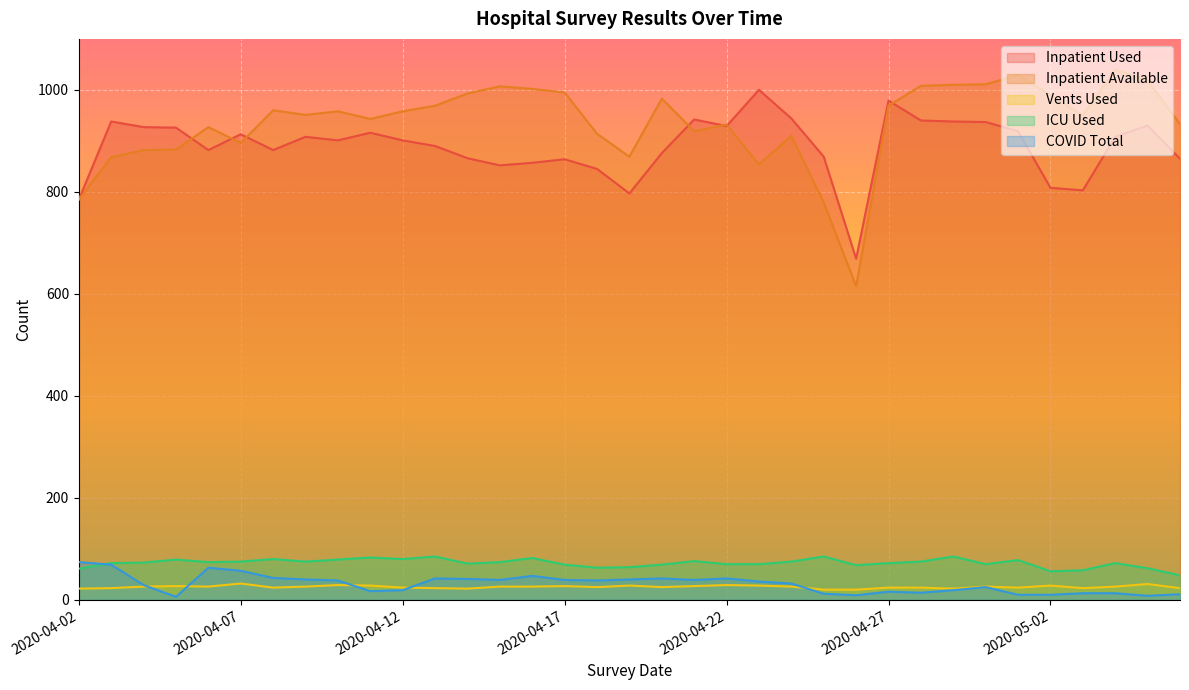

True or false: COVID Total has more than 0 points higher than both neighbors.

True